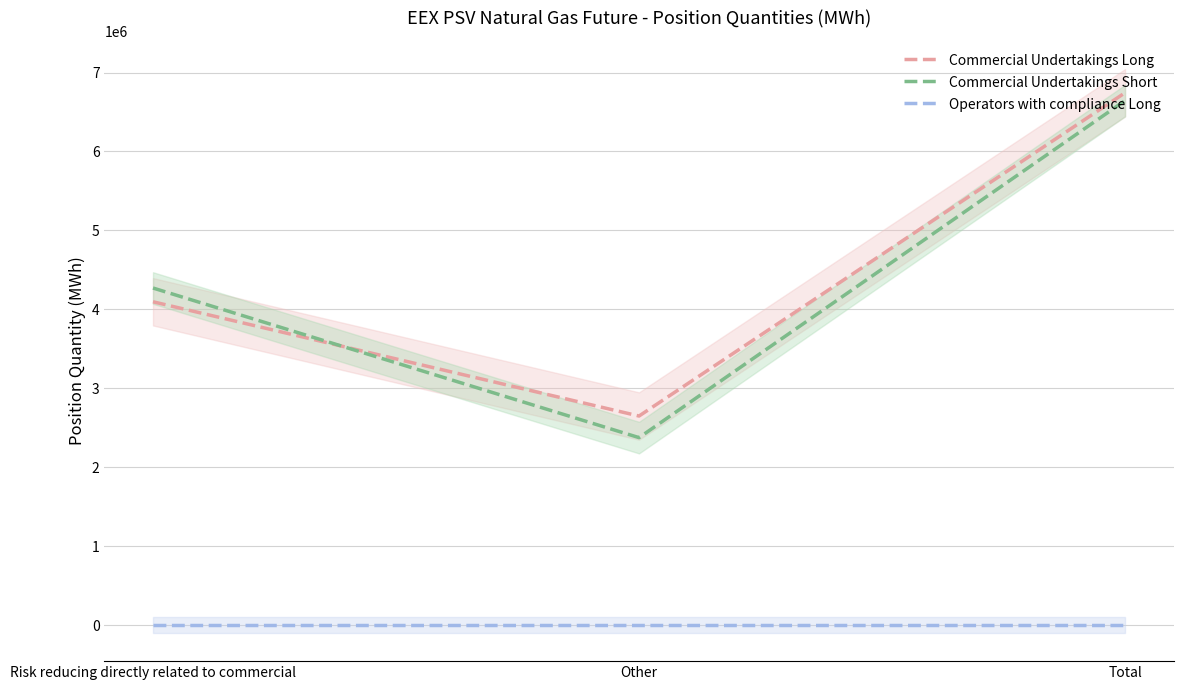

At how many categories does at least one series exceed 5340011?

1